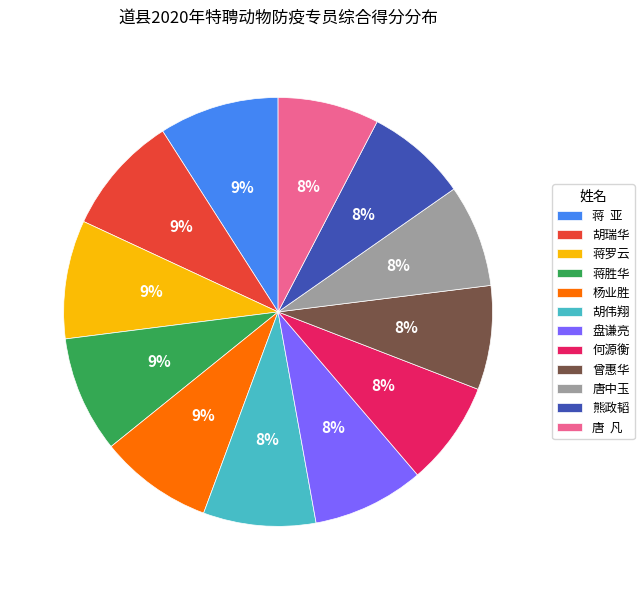

Is the sum of 盘谦亮 and 杨业胜 greater than half?

No